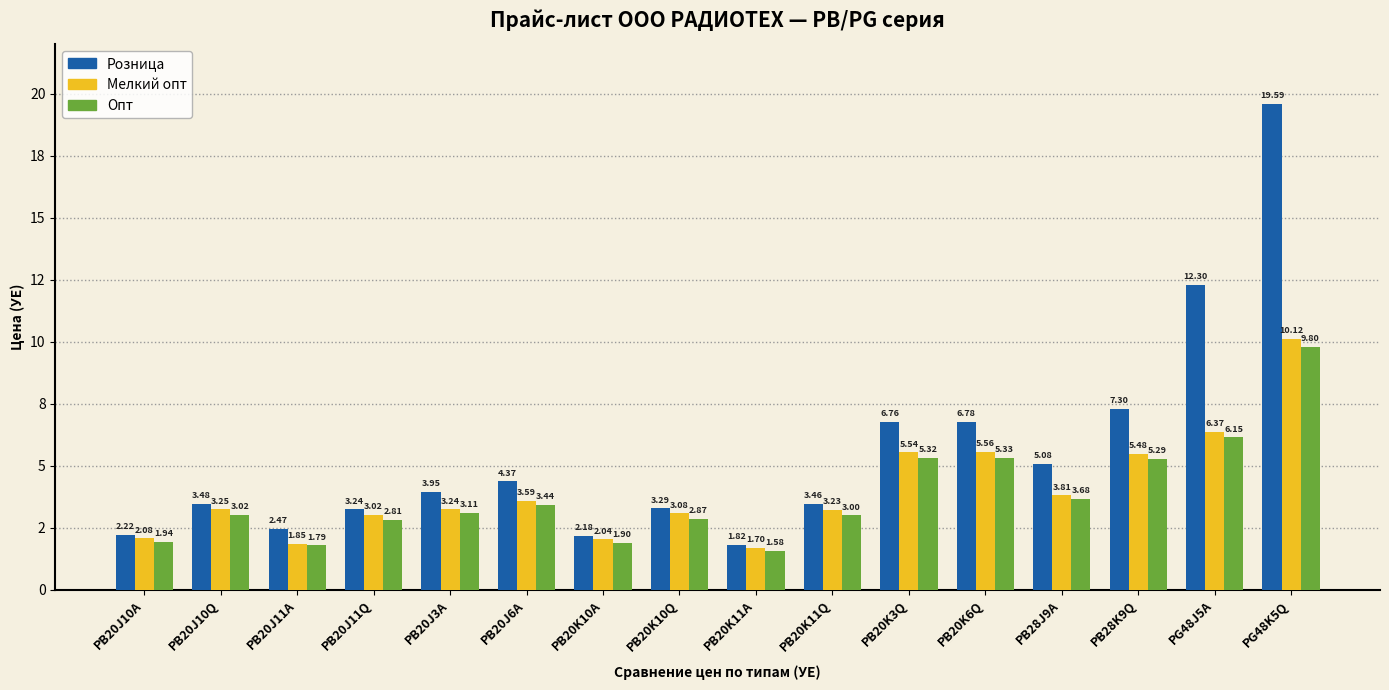

What is the difference between the maximum and second lowest values in the Розница series?

17.4